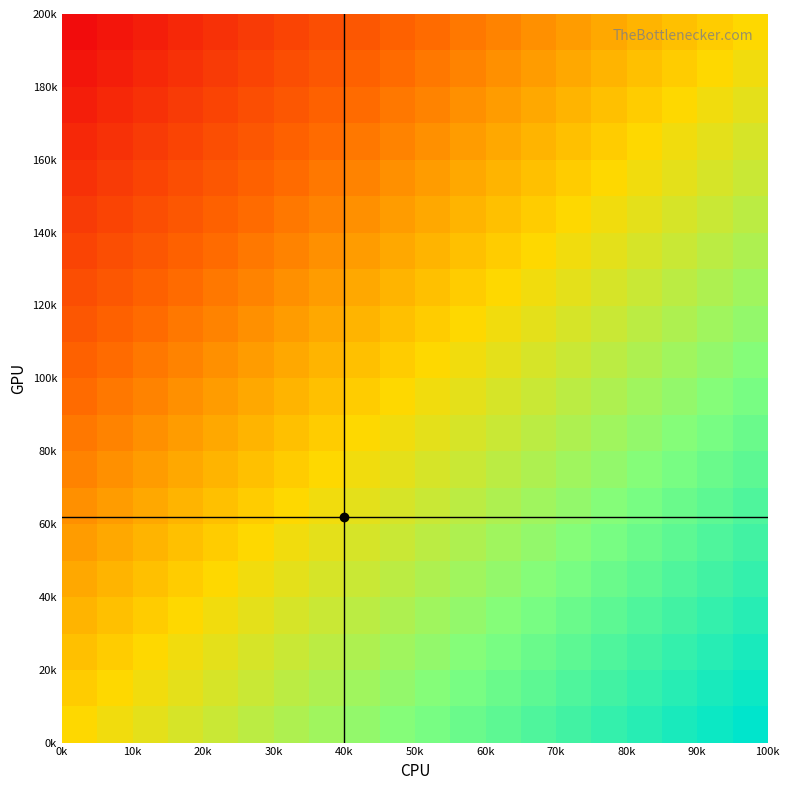

At how many categories does at least one series exceed 20?

16